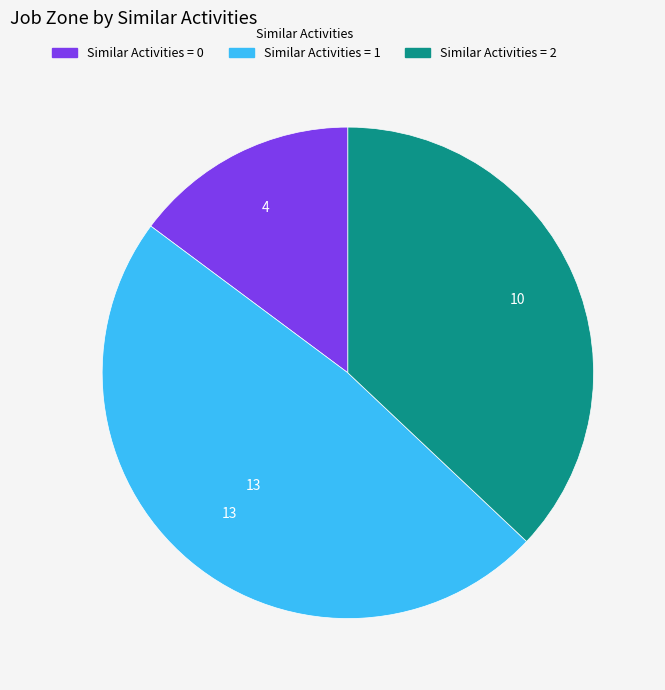

Count the number of slices in the pie.

3